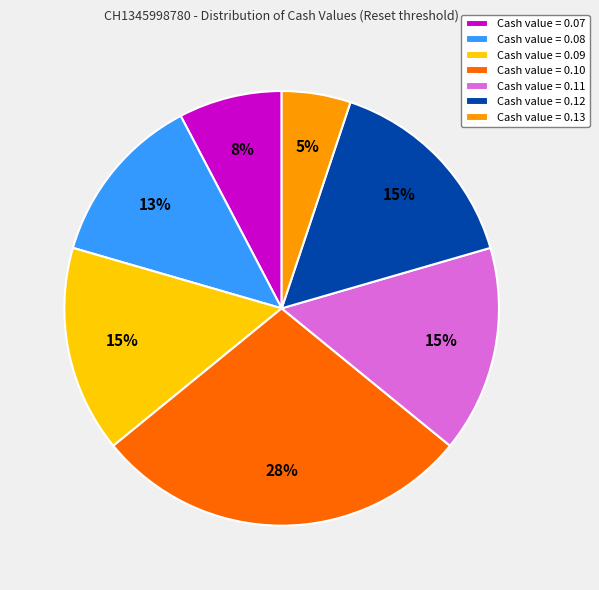

To the nearest percent, what is the average slice percentage?

14%